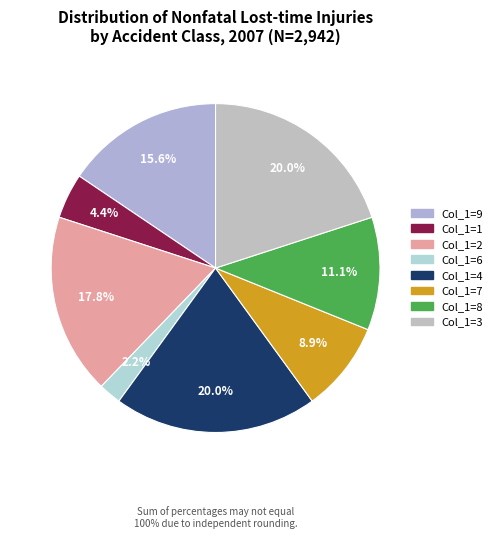

Rank the categories by value from lowest to highest.

6, 1, 7, 8, 9, 2, 4, 3